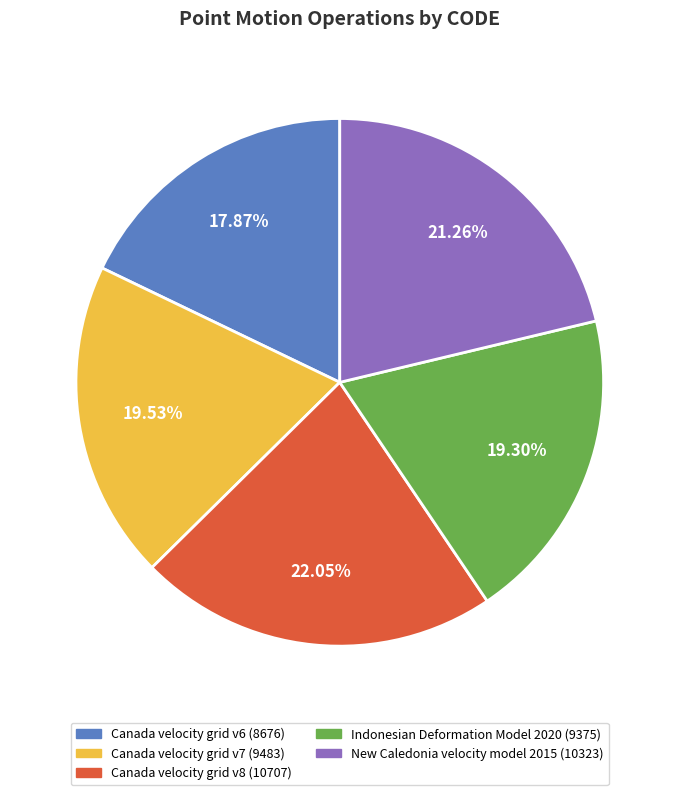

What is the total percentage of Indonesian Deformation Model 2020 and New Caledonia velocity model 2015?

40.6%